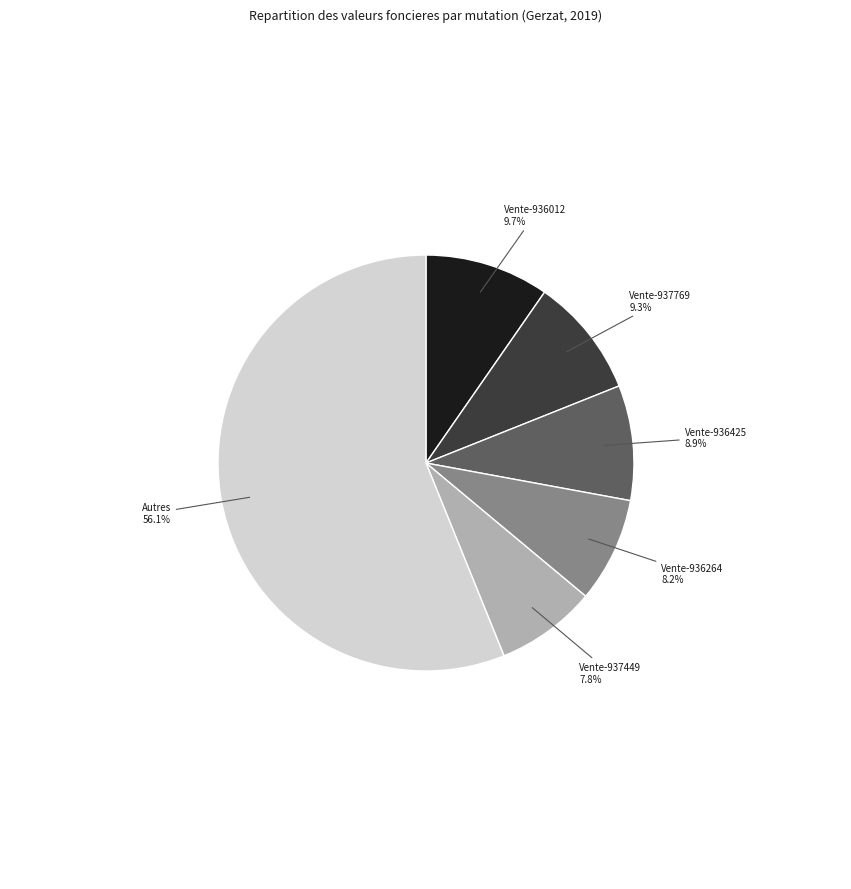

How many segments does this pie chart have?

6